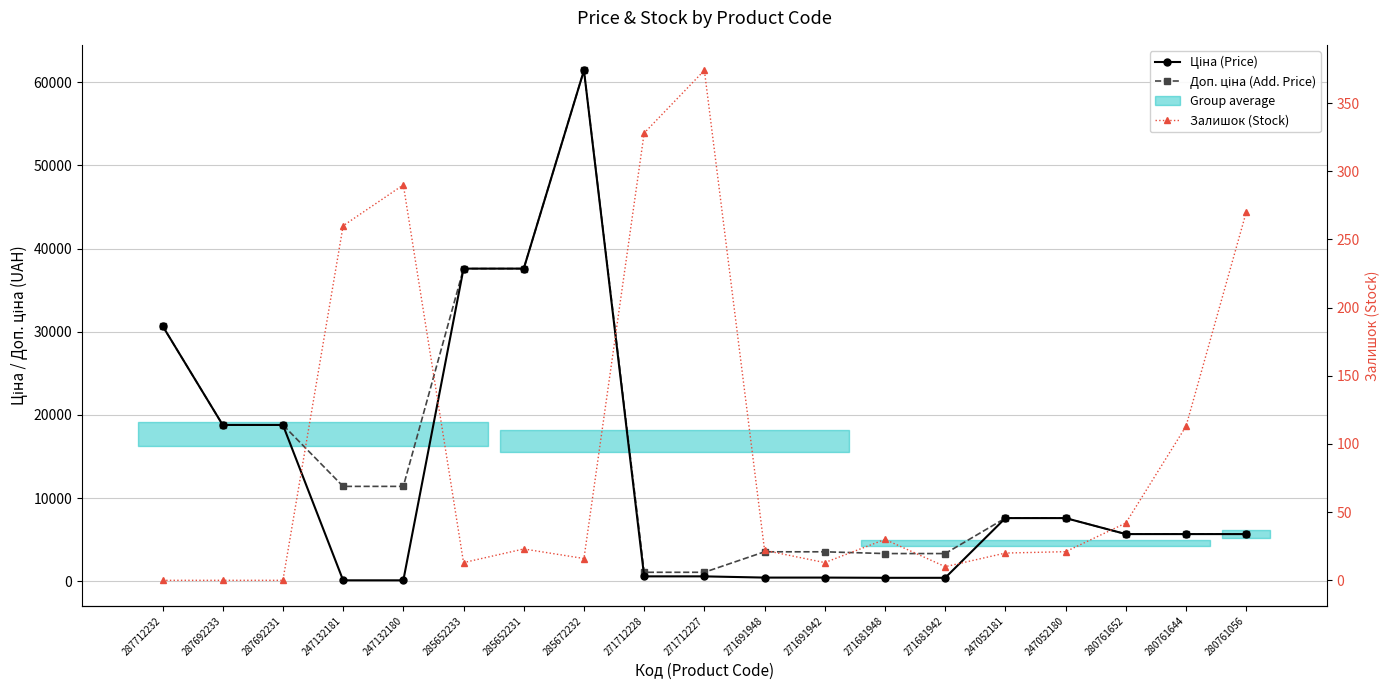

True or false: Доп. ціна (Add. Price) and Ціна (Price) cross at least once.

False